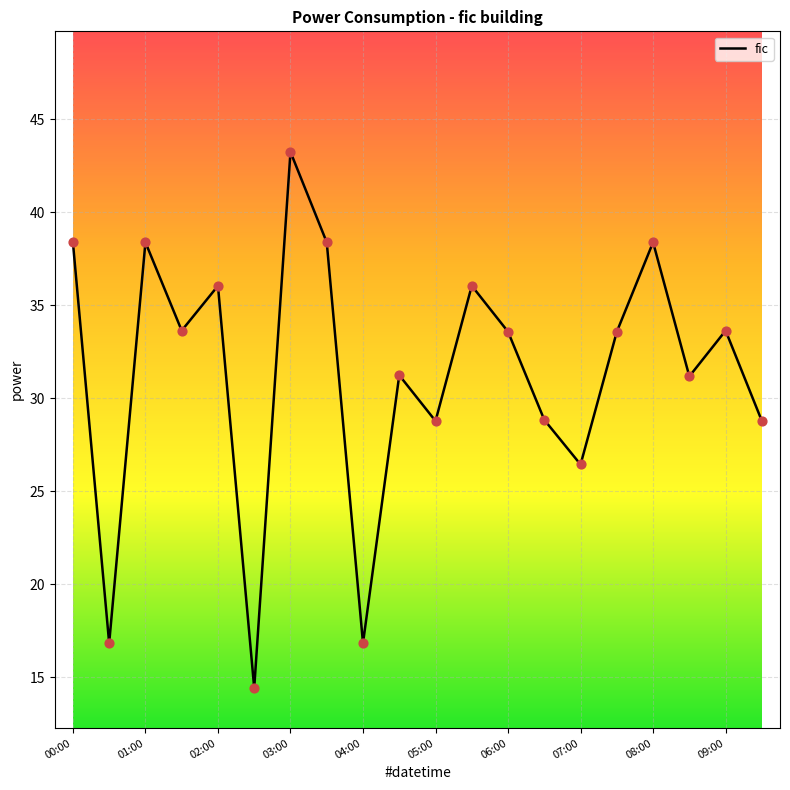

What is the difference between the maximum and minimum values?

28.8